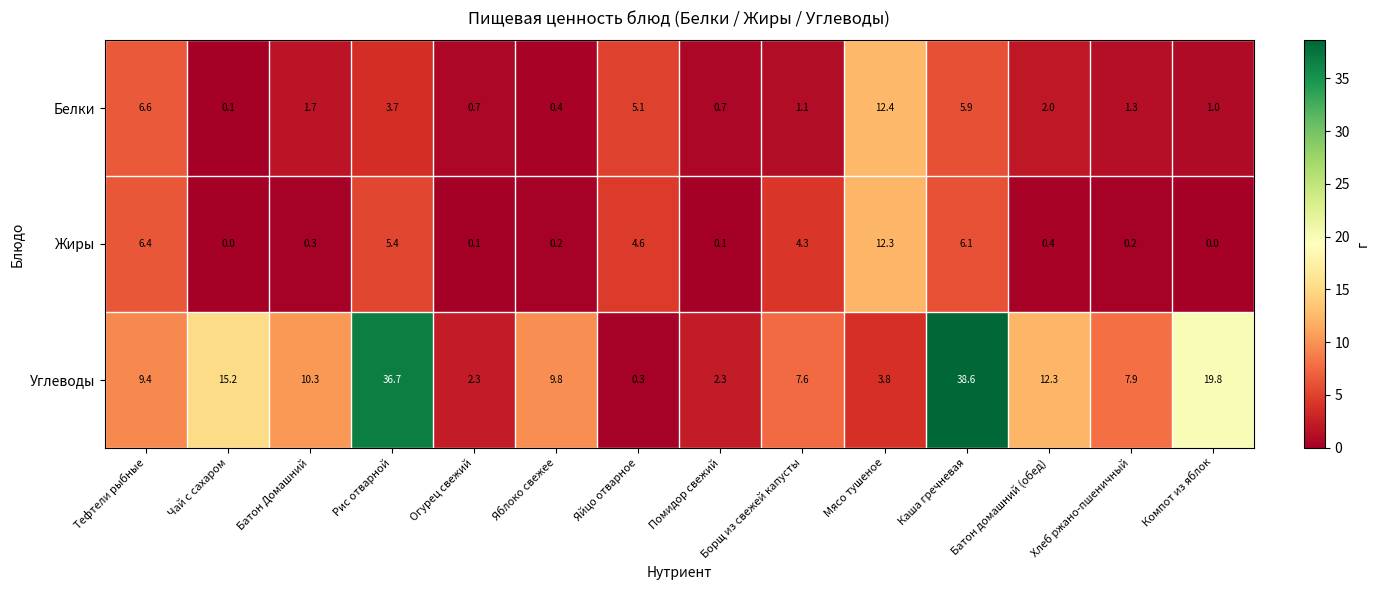

At which category is the sum across all series the highest?

Каша гречневая